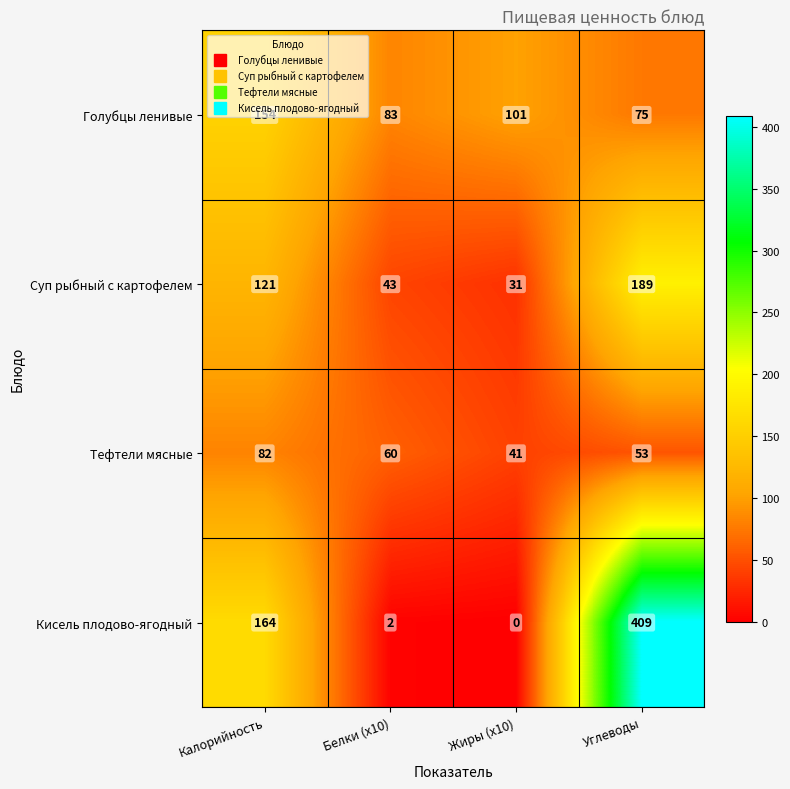

The Тефтели мясные series shows 13 at Углеводы. True or false?

False